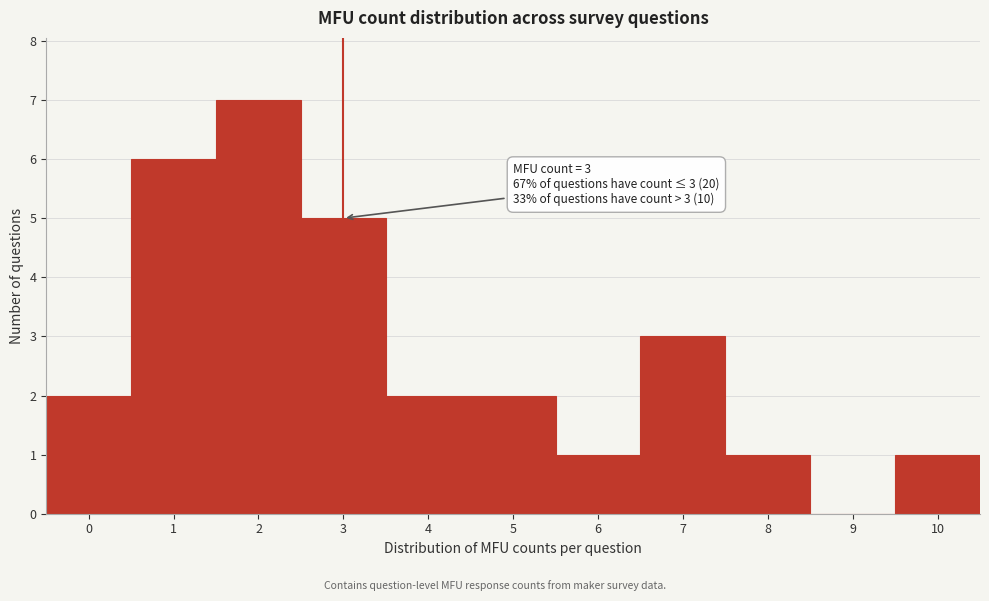

Reading right to left, extract all data points from this chart.

10=1	9=0	8=1	7=3	6=1	5=2	4=2	3=5	2=7	1=6	0=2